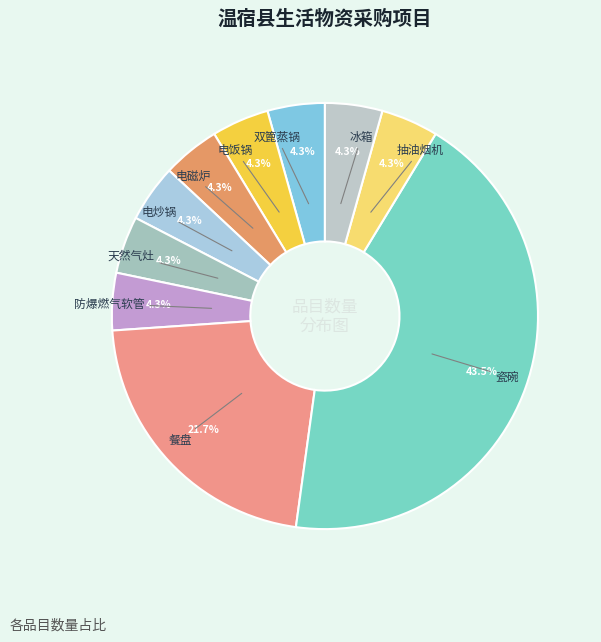

How many slices are in this pie chart?

10